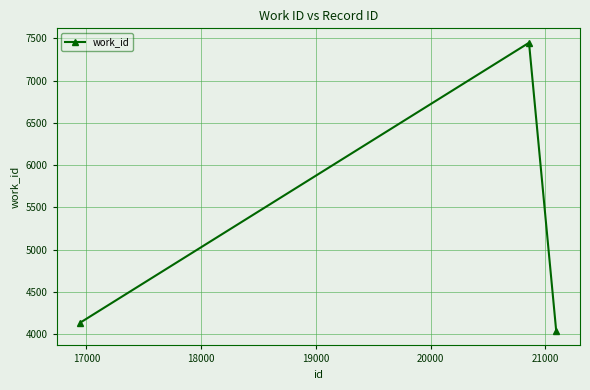

What is the difference between the second highest and minimum values?

100